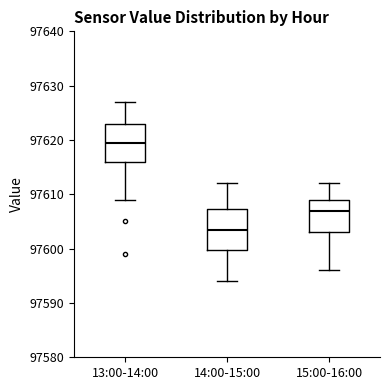

Which box has the highest median line?

13:00-14:00